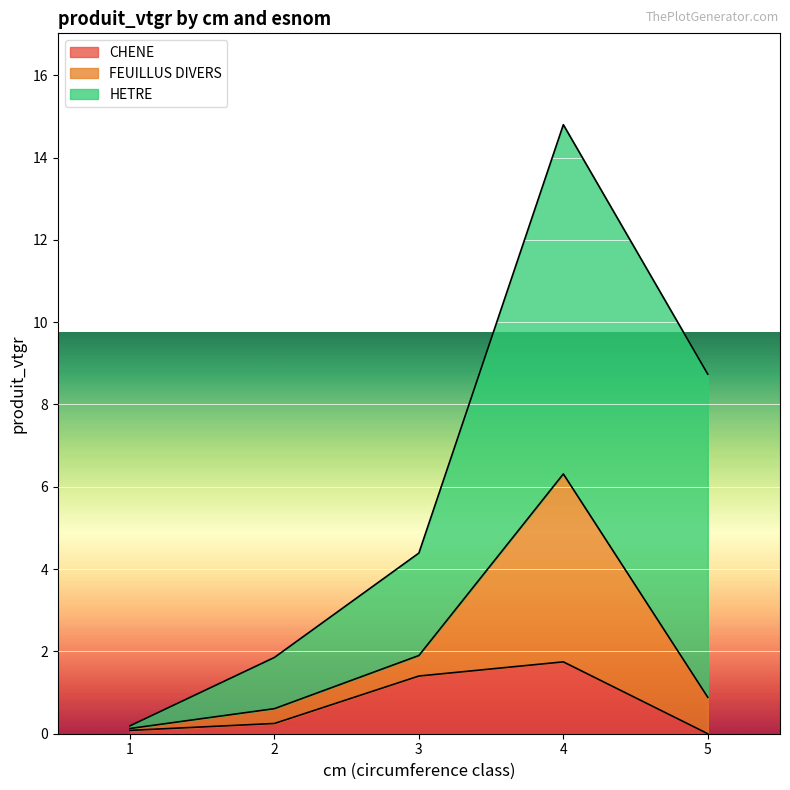

How many categories are shown in the chart?

5